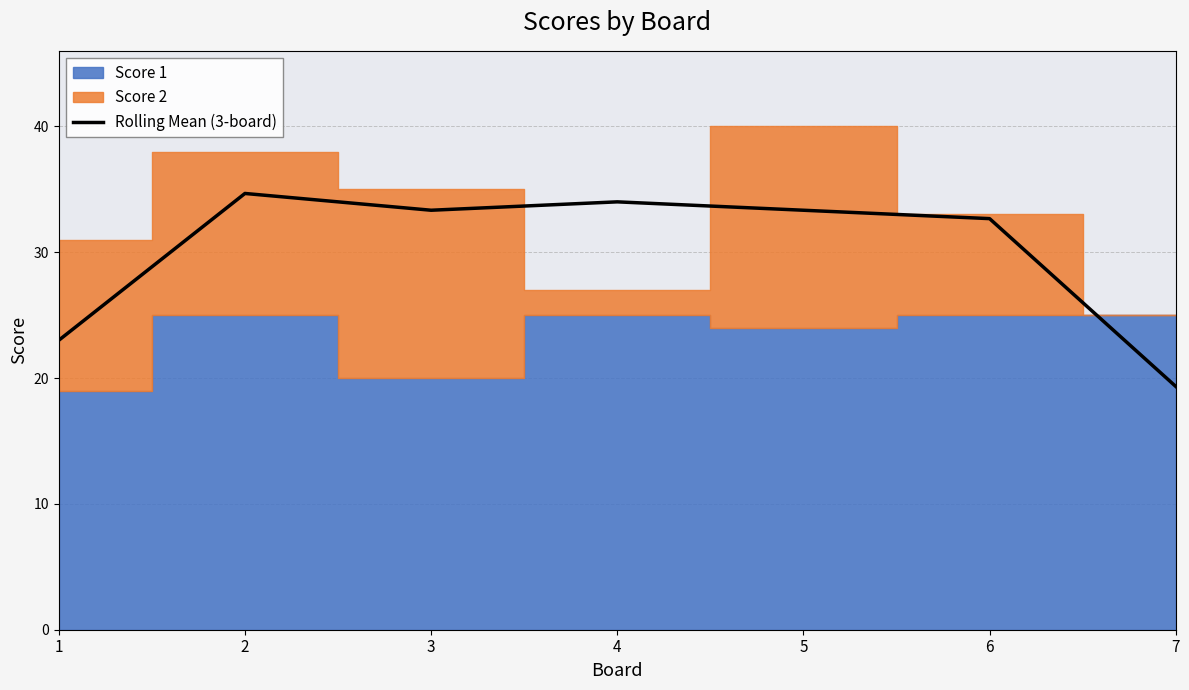

Does the chart display data point markers on the line(s)?

No